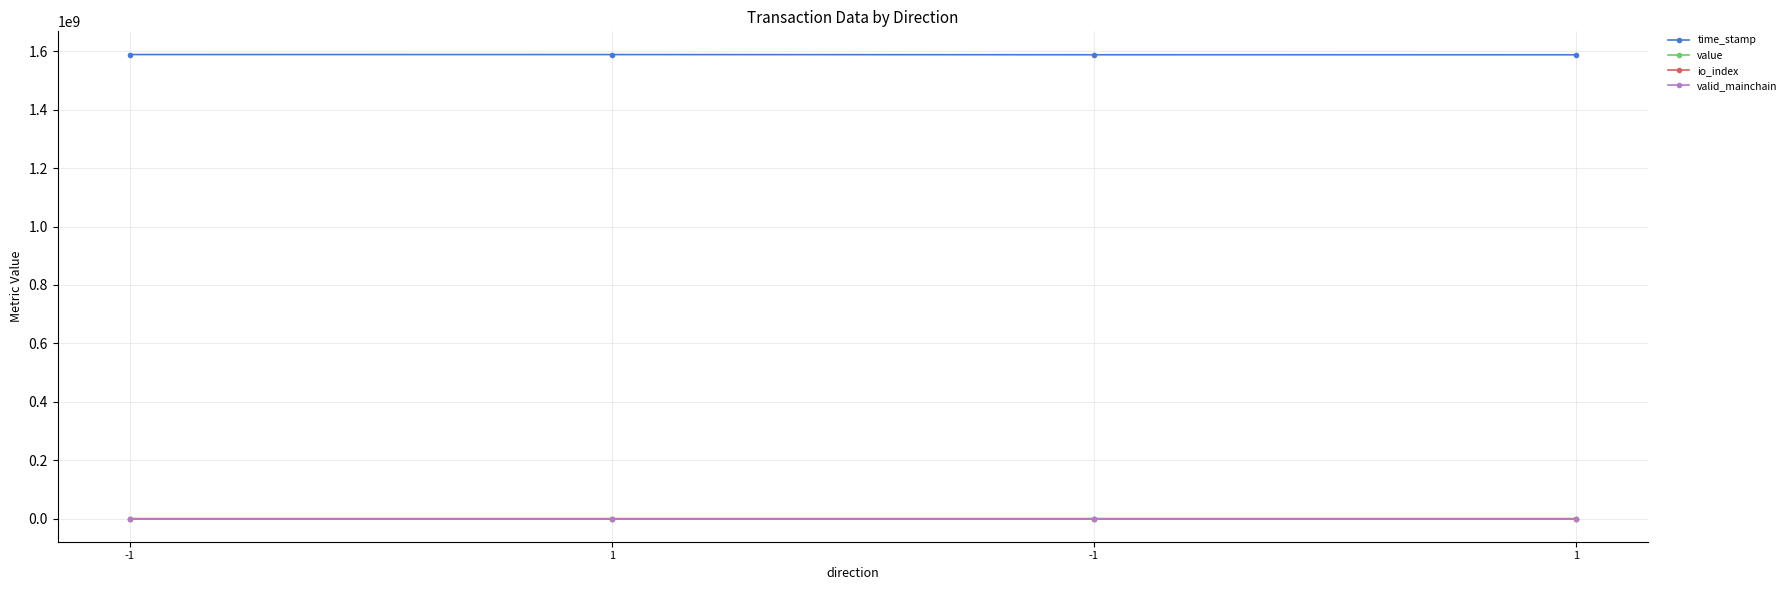

At which label is valid_mainchain closest to 1?

-1